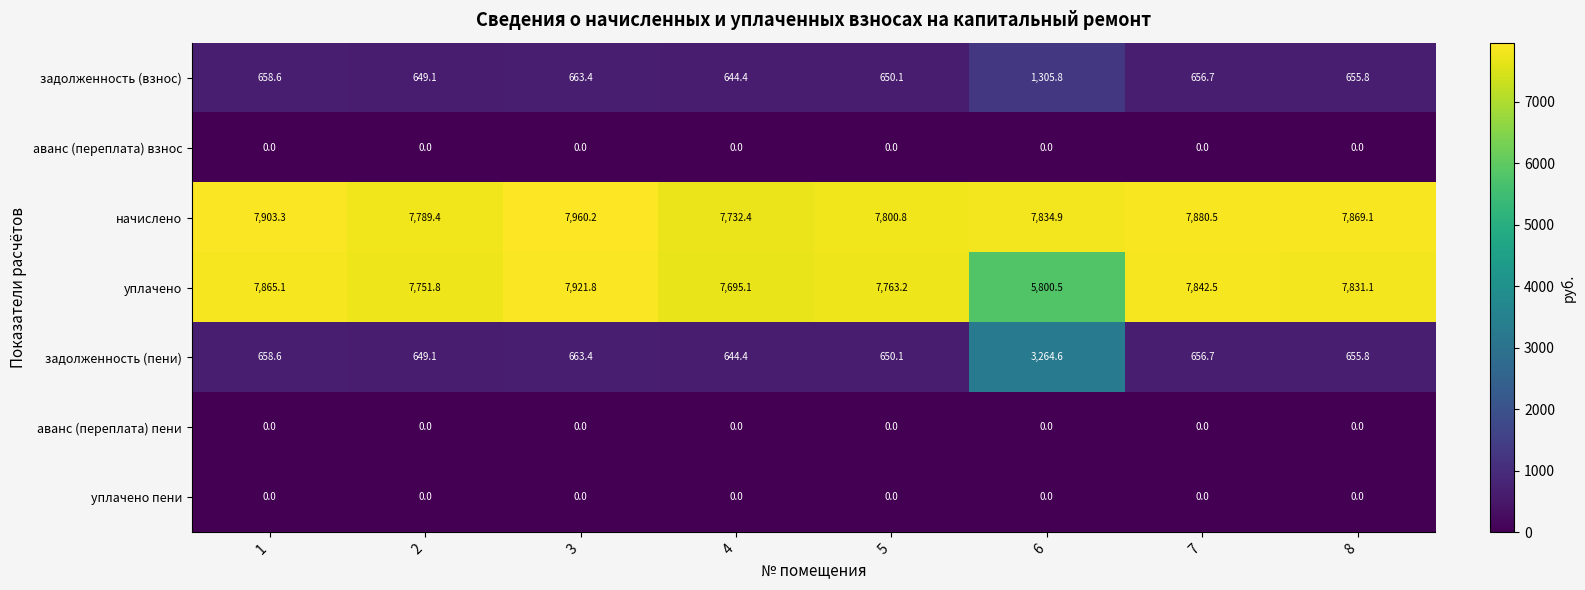

True or false: начислено has a value of 7732.4 at 4.

True